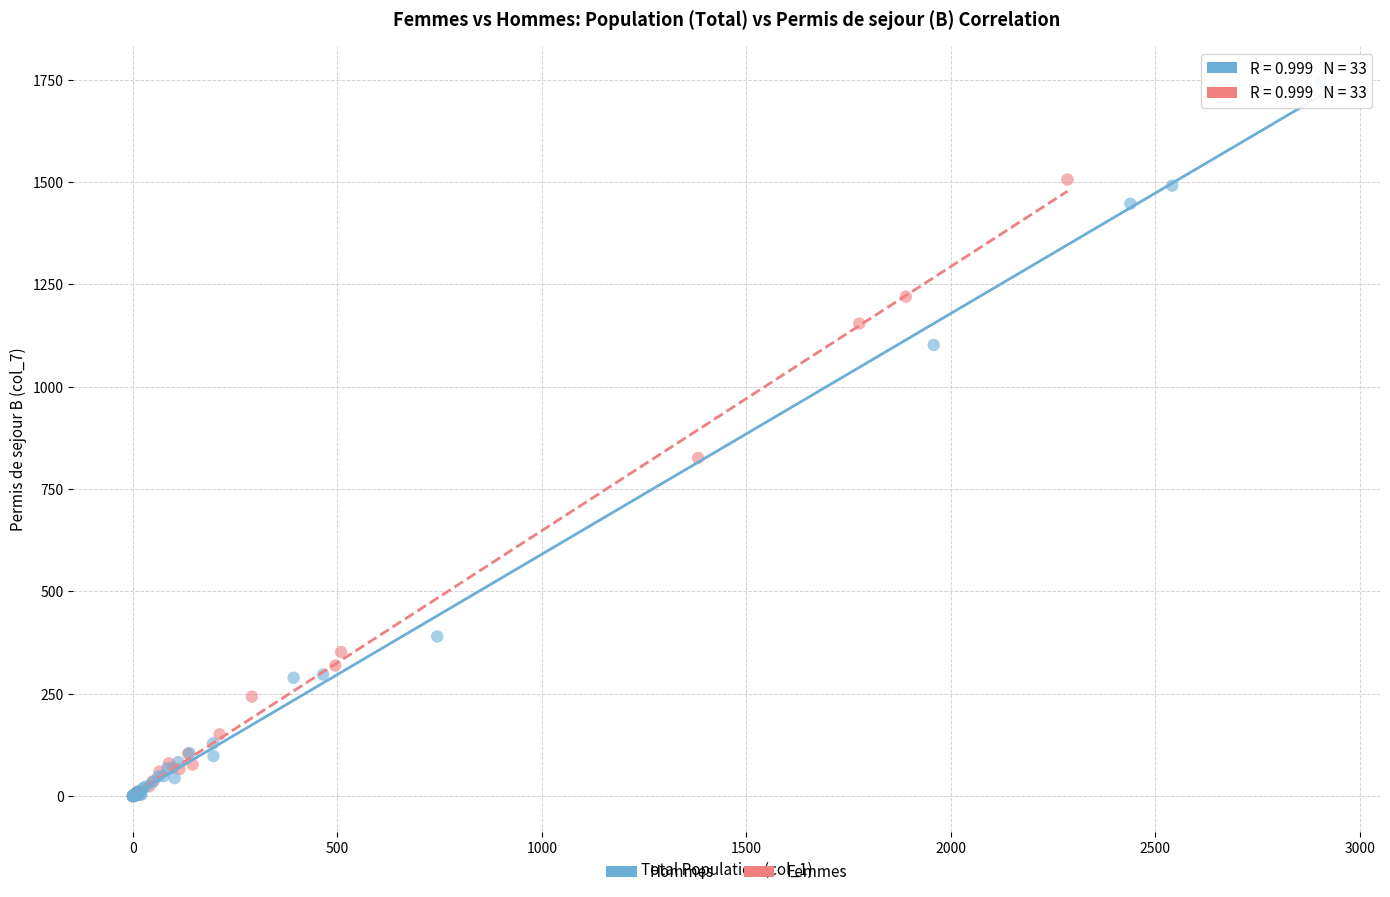

Which series has the largest Y range (max minus min)?

Hommes